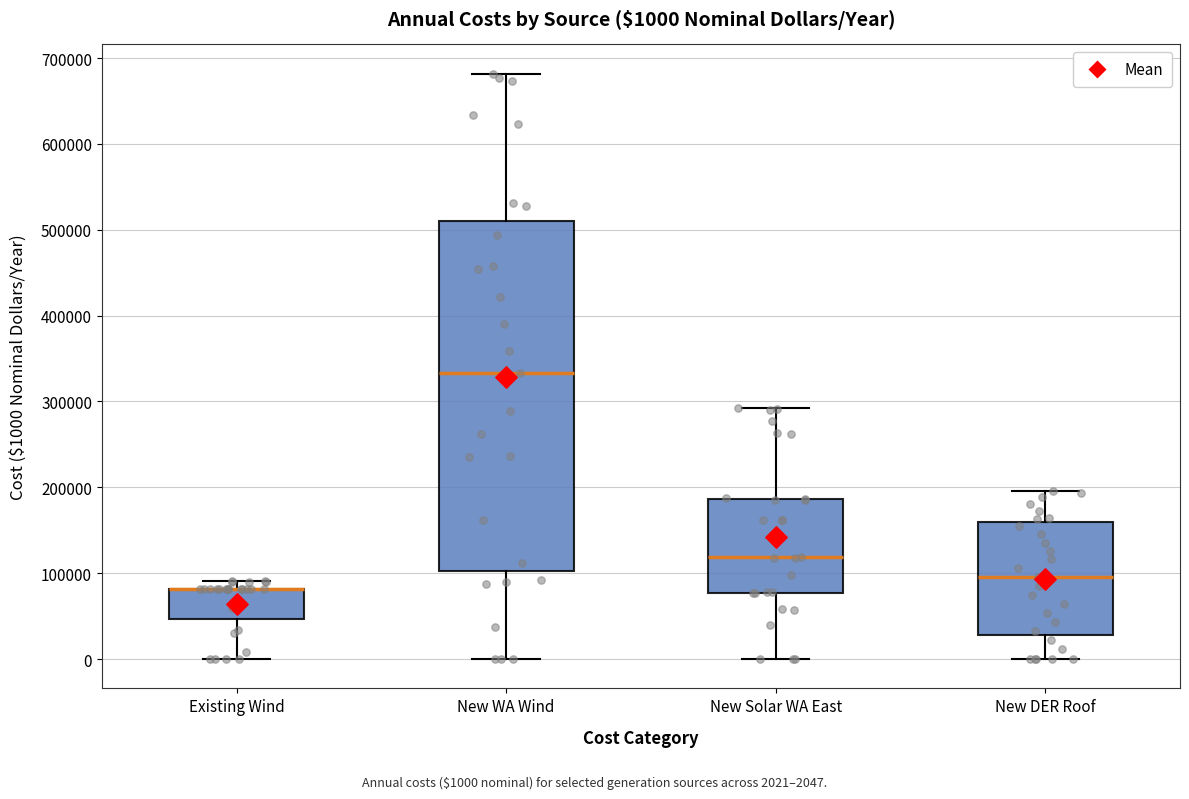

Which box is the tallest, from its lower edge to its upper edge?

New WA Wind